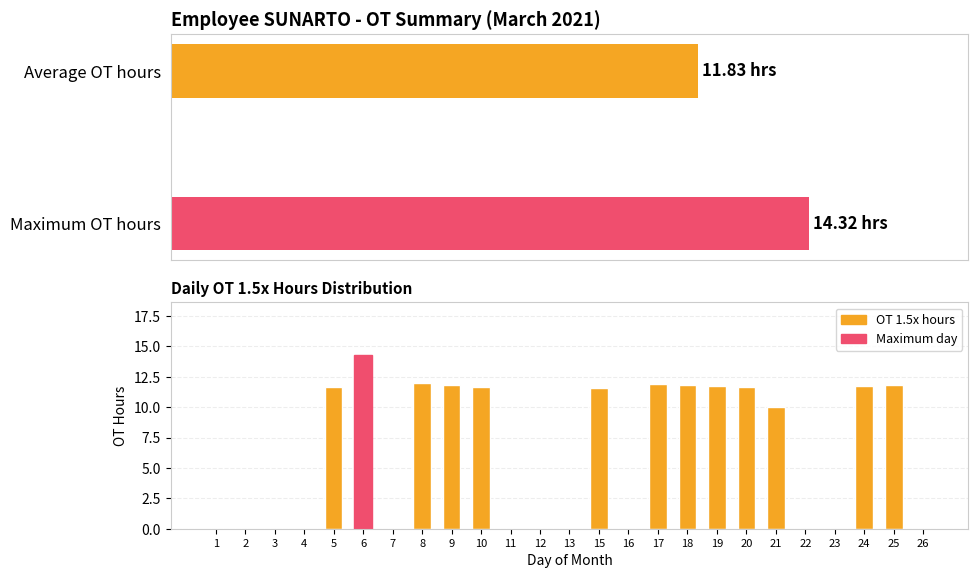

True or false: the data shows 17.7 at 21.

False